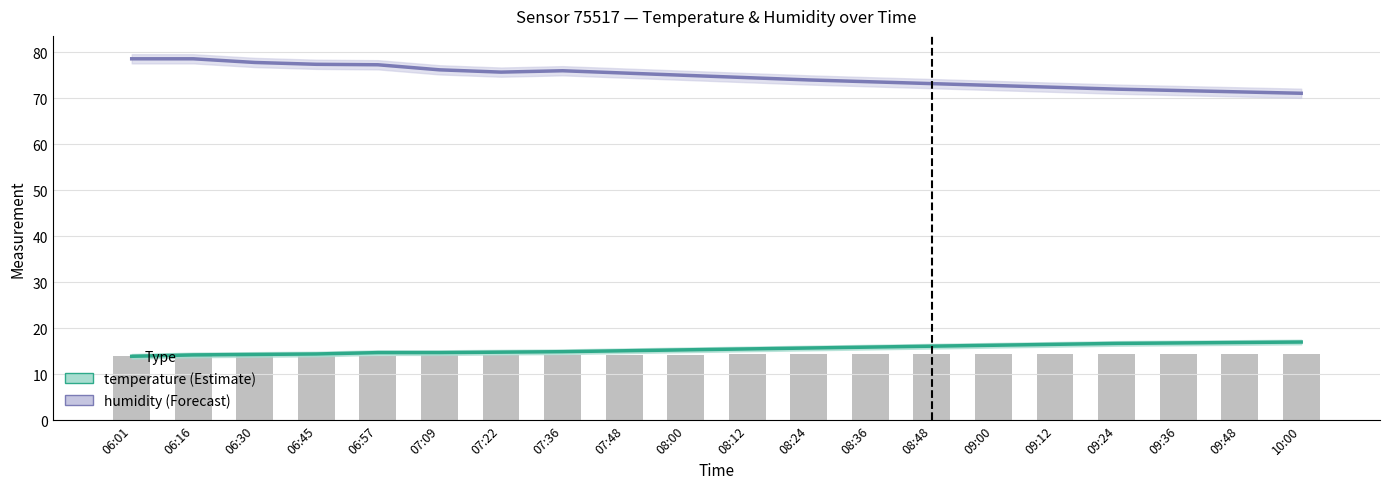

True or false: humidity has a value of 104.4 at 06:57.

False